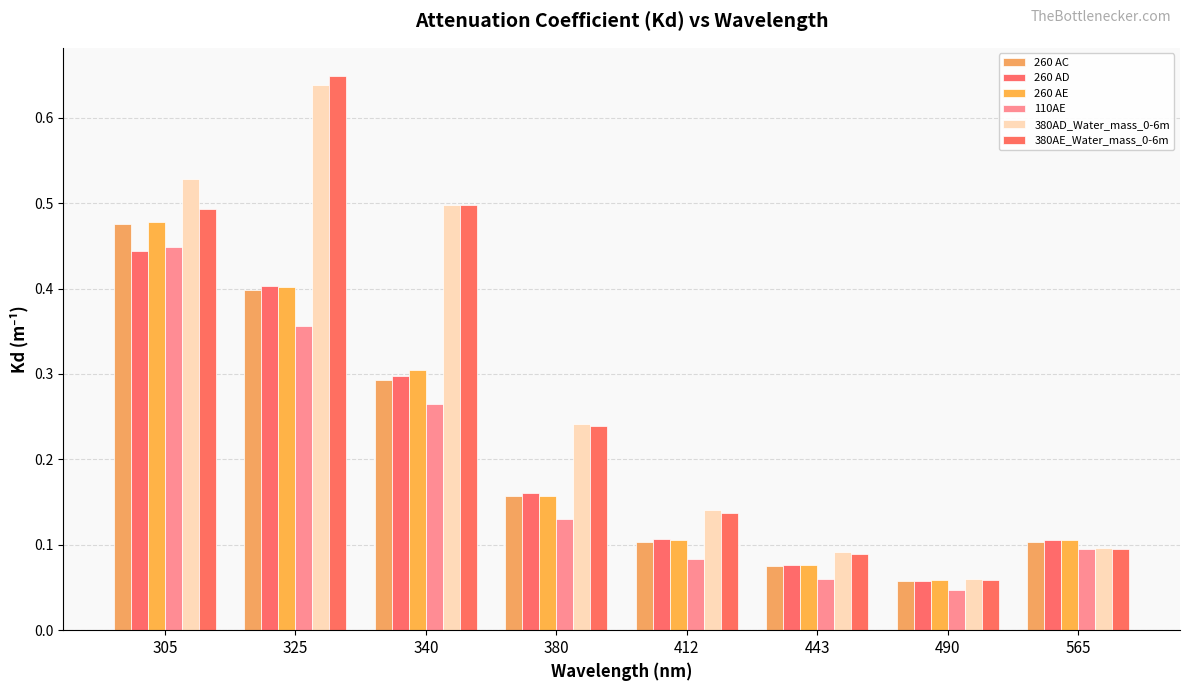

How many categories are shown in the chart?

8